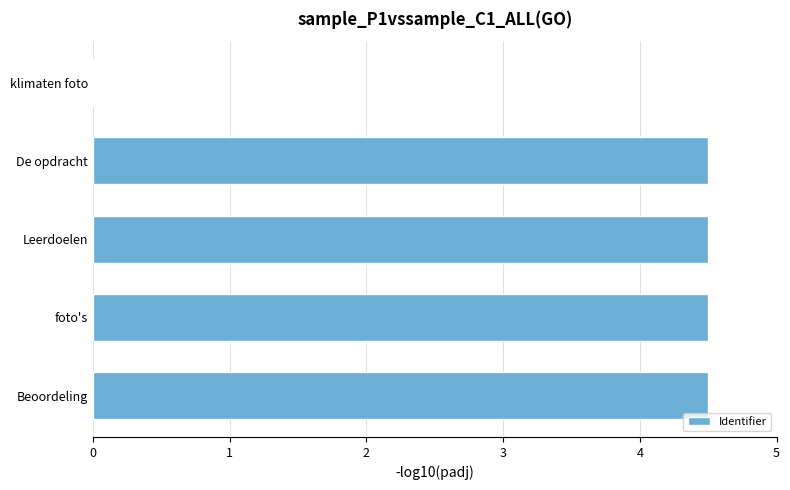

How many series are shown in this chart?

1